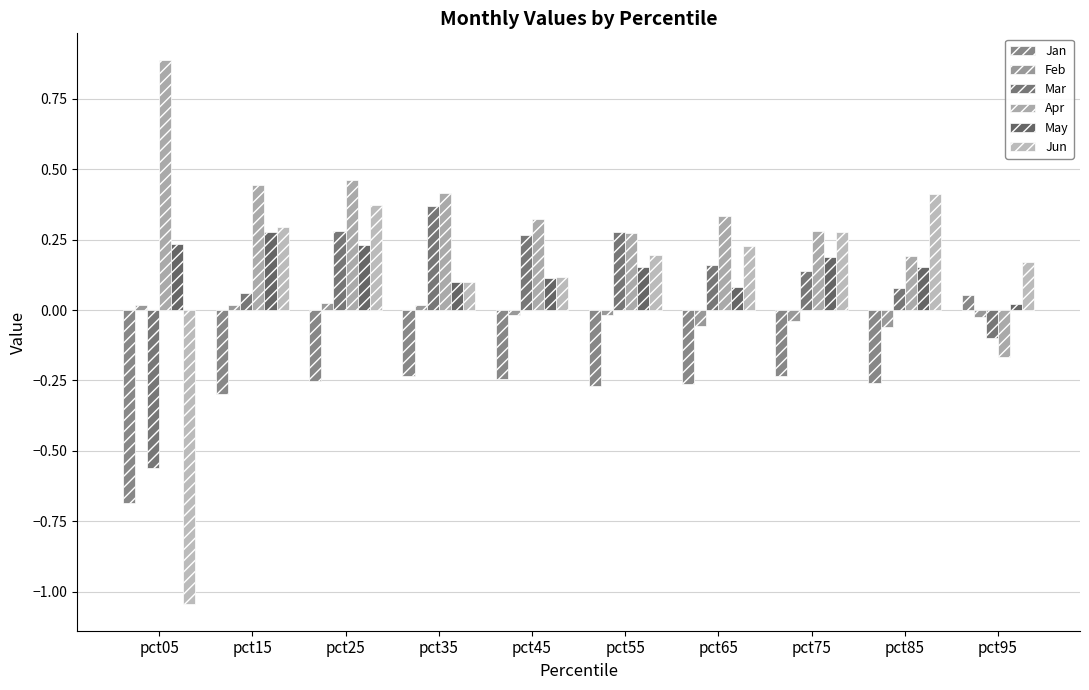

What value does the Apr series have at pct15?

0.4